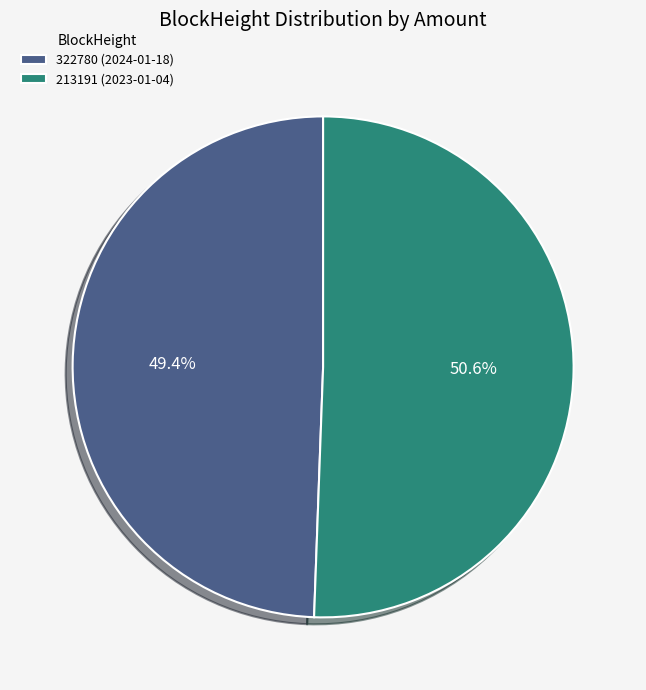

Combined, do 322780 and 213191 account for over 50%?

Yes